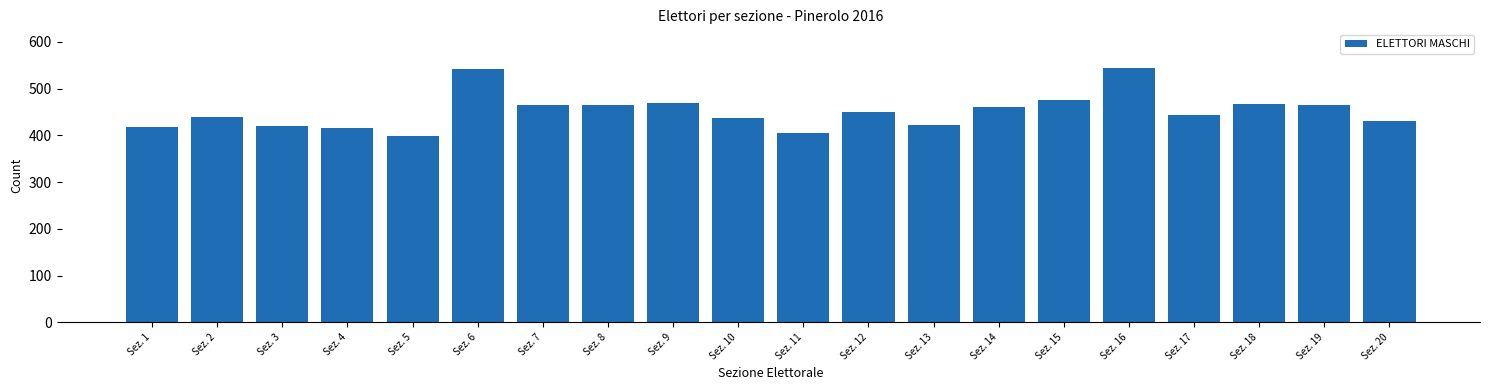

Between Sez. 19 and Sez. 9, which is larger?

Sez. 9